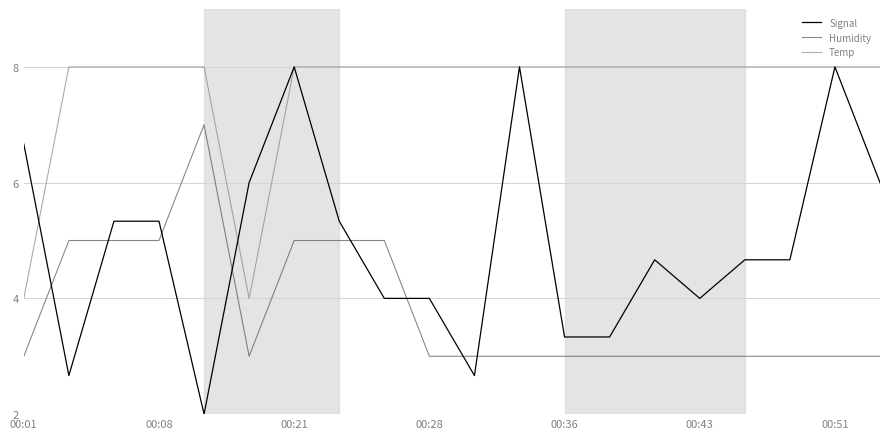

What is the sum of all Signal values?

98.7